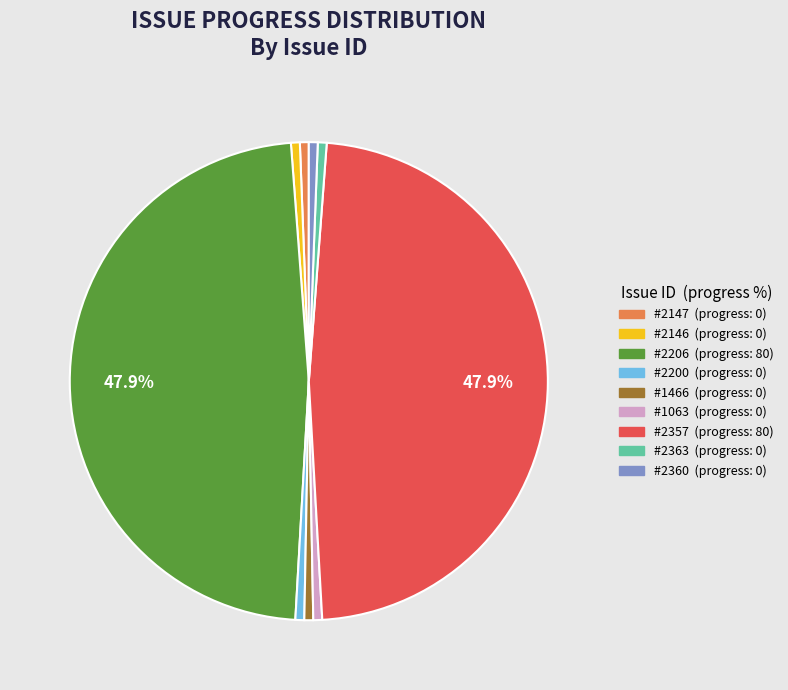

Is there any slice that represents more than half of the pie?

No